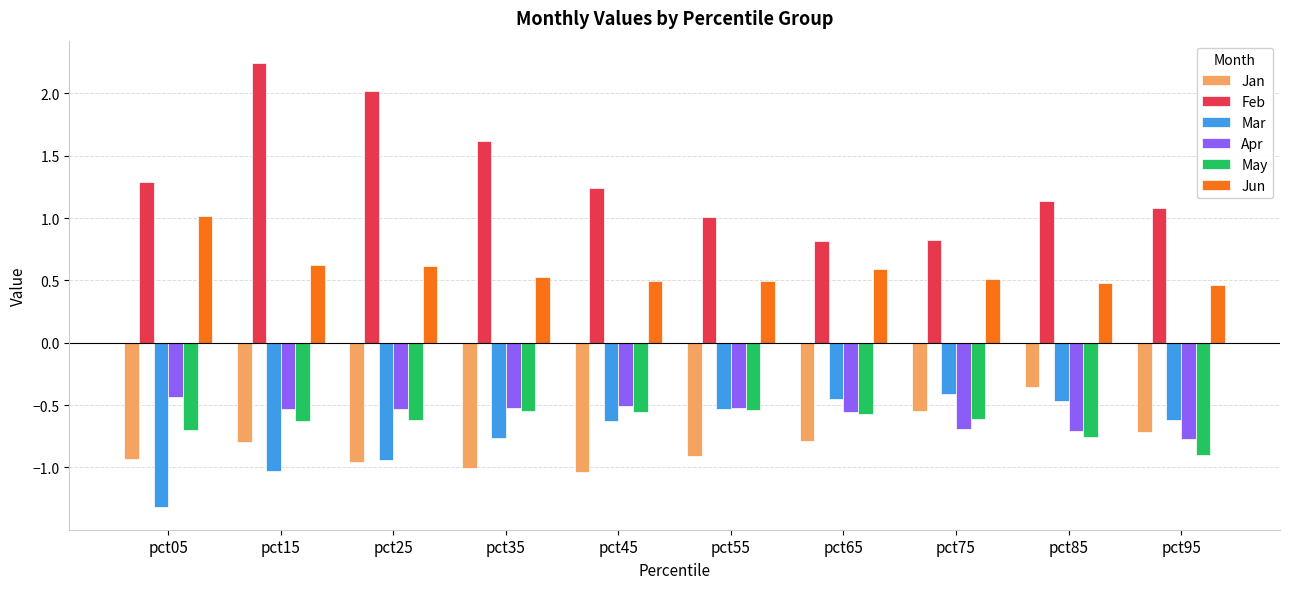

What is the spread (max minus min) of values at pct85?

1.9